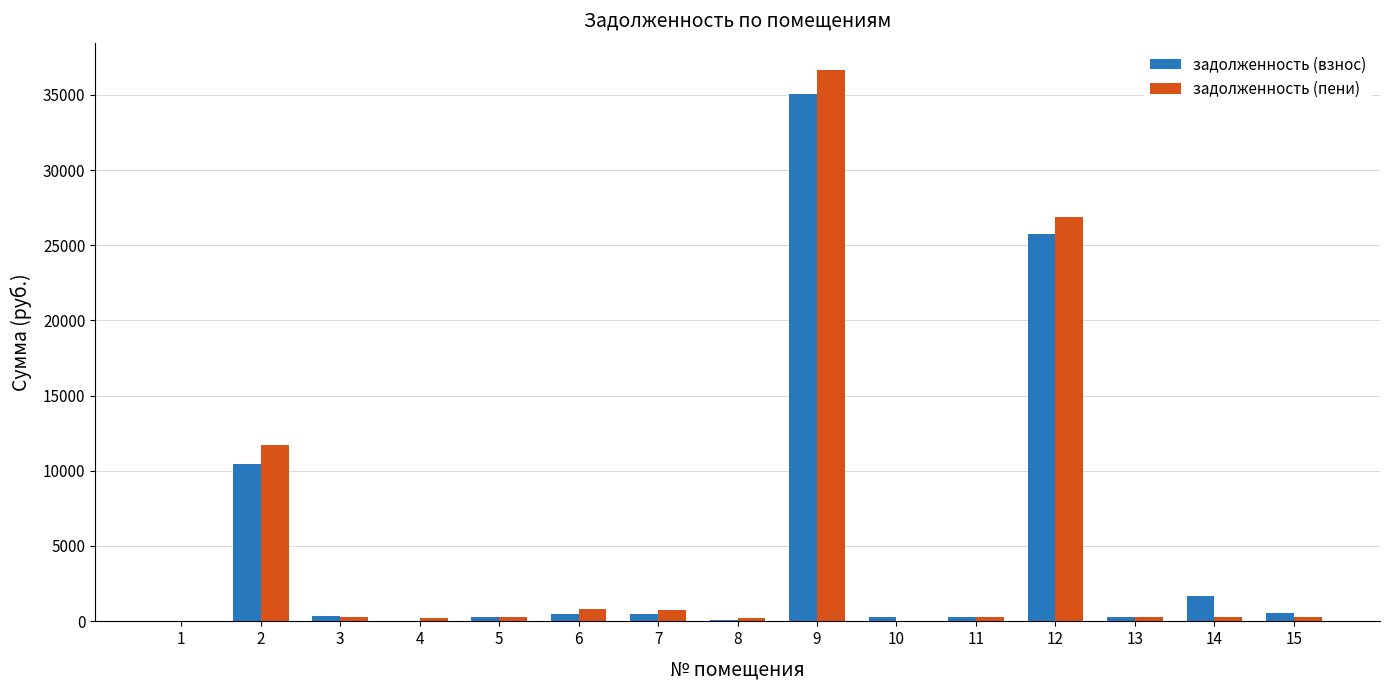

Count the number of categories in the chart.

15